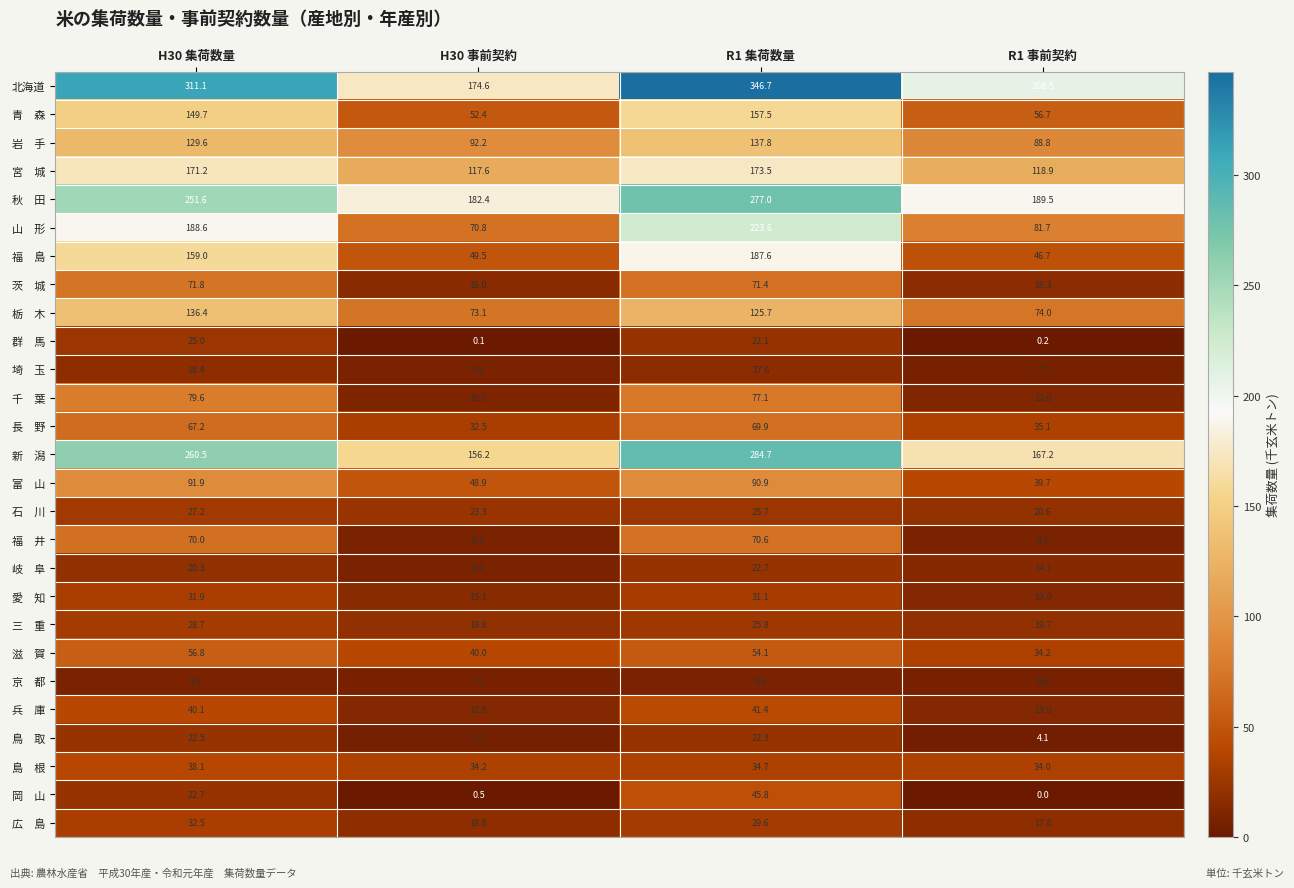

What is the total value across all series at R1 事前契約?

1329.4